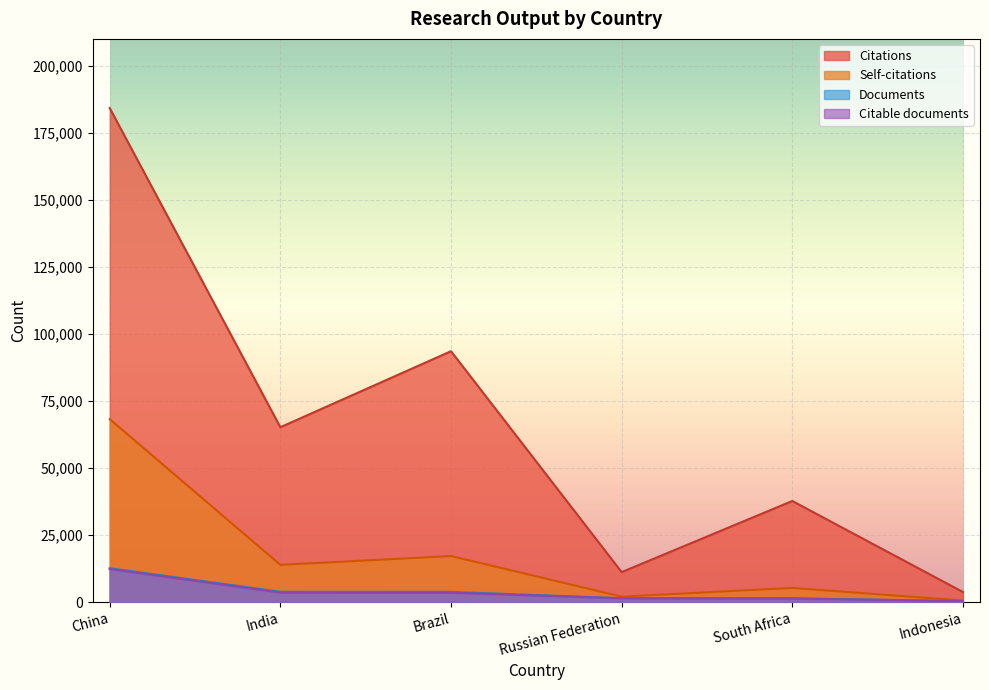

At which label does Citable documents first exceed 3454?

China